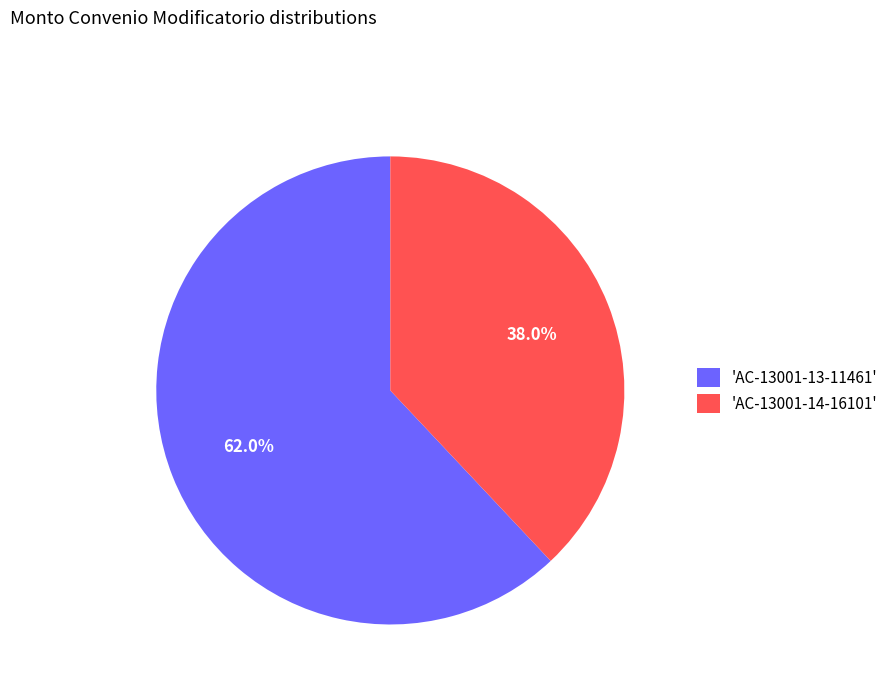

Which slice represents more than half of the pie?

'AC-13001-13-11461'